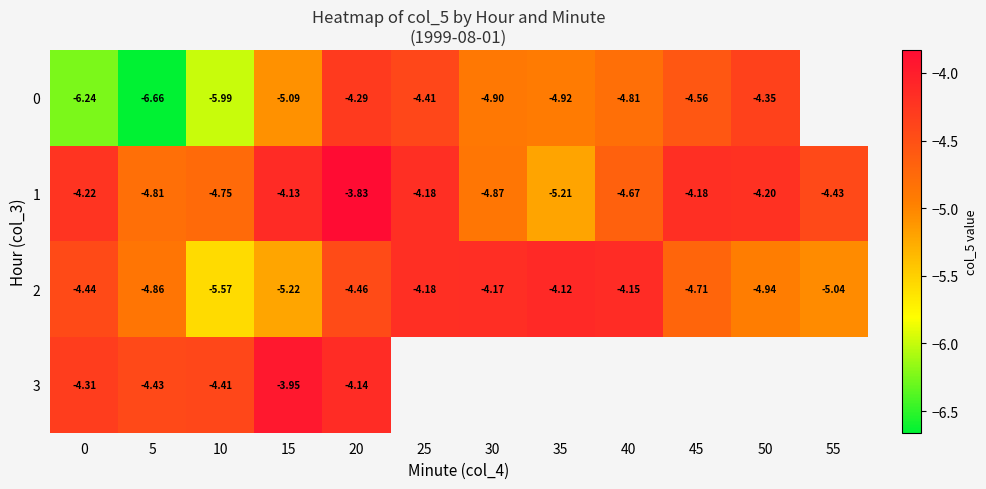

What is the approximate value of 0 at 25?

-4.4